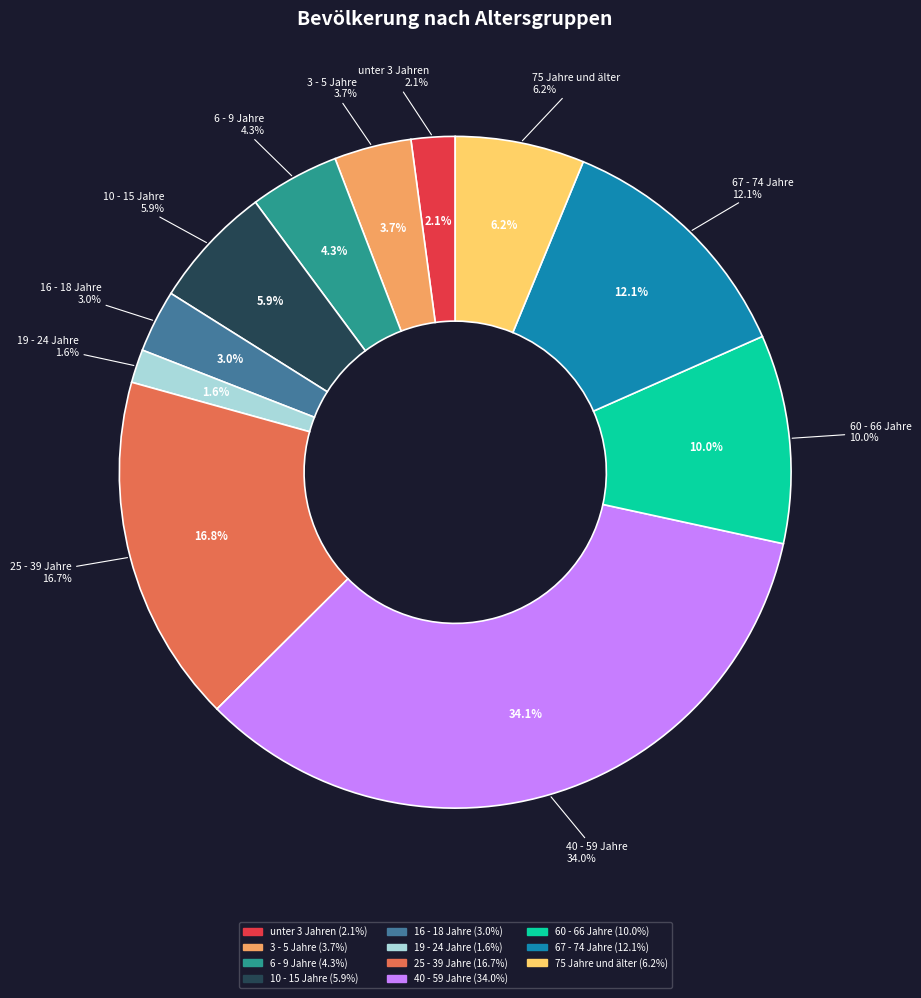

Is there any slice that represents more than half of the pie?

No